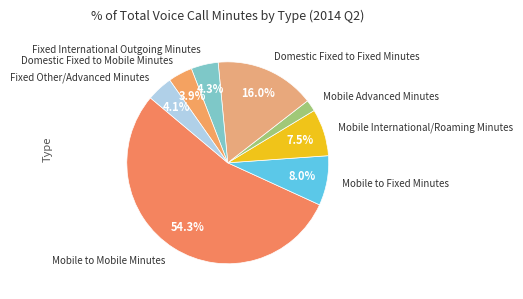

How many slices are in this pie chart?

8